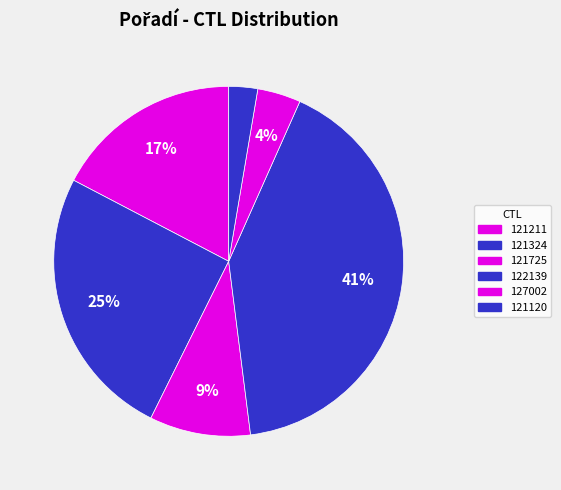

Count the number of slices in the pie.

6